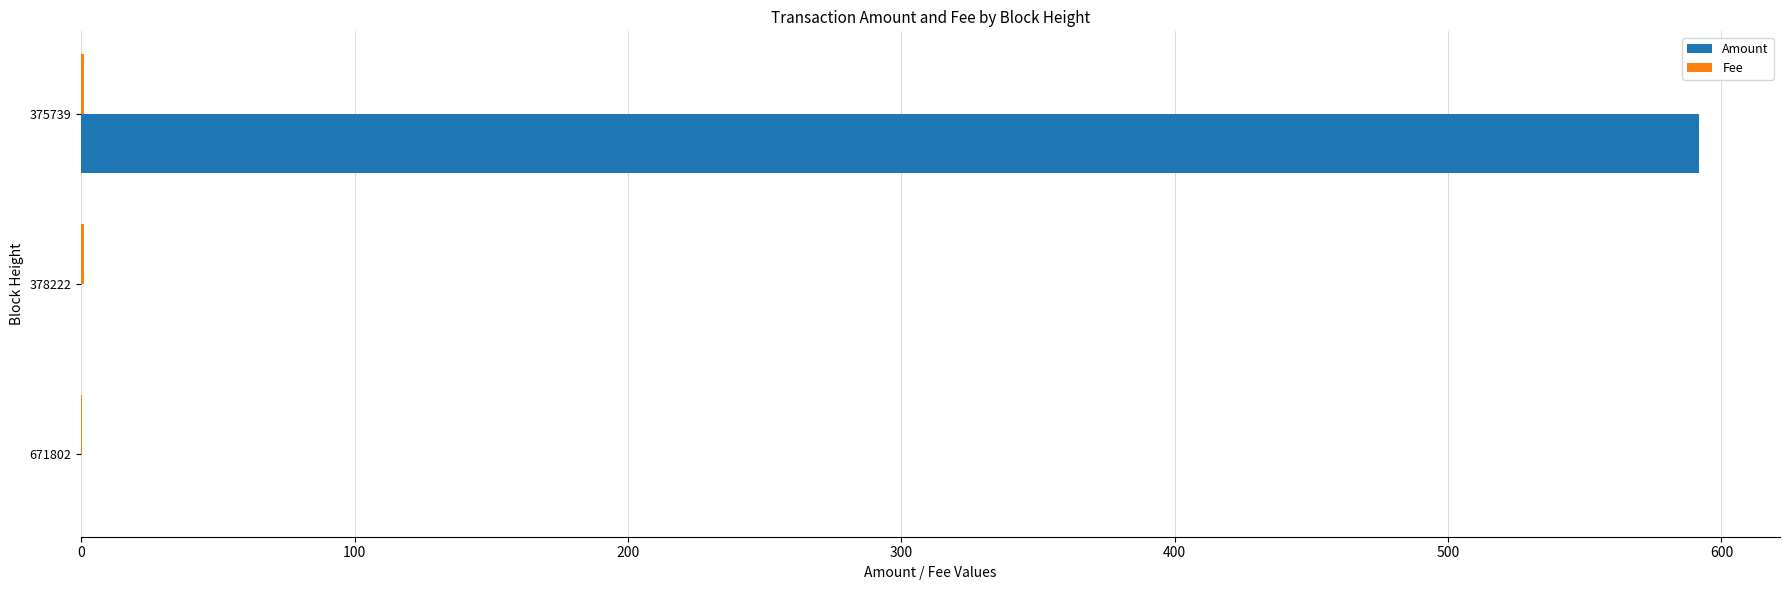

The value of Amount at 378222 is 305.2. True or false?

False